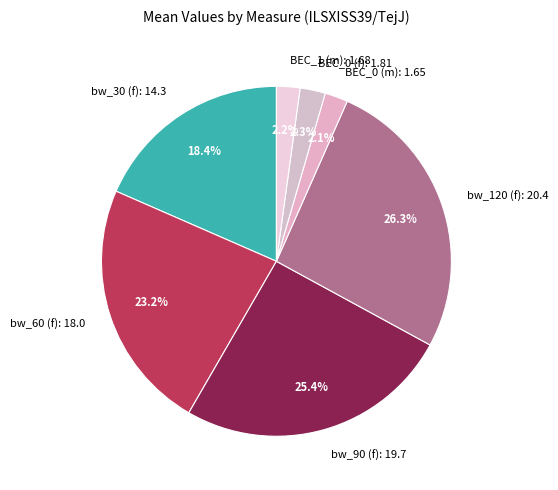

True or false: bw_90 (f): 19.7 accounts for 25% of the total.

True